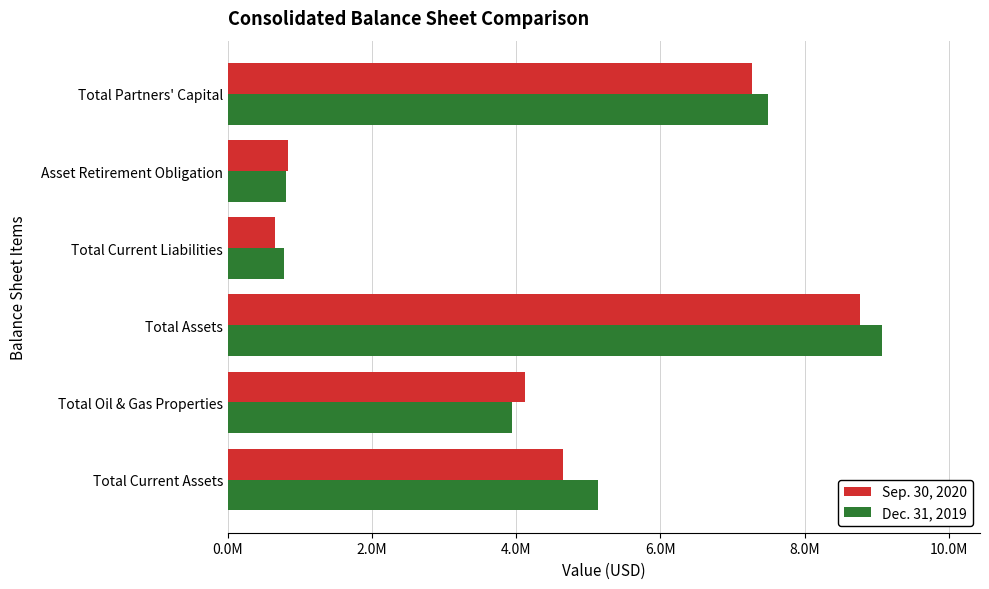

How many bars are there in each group?

2